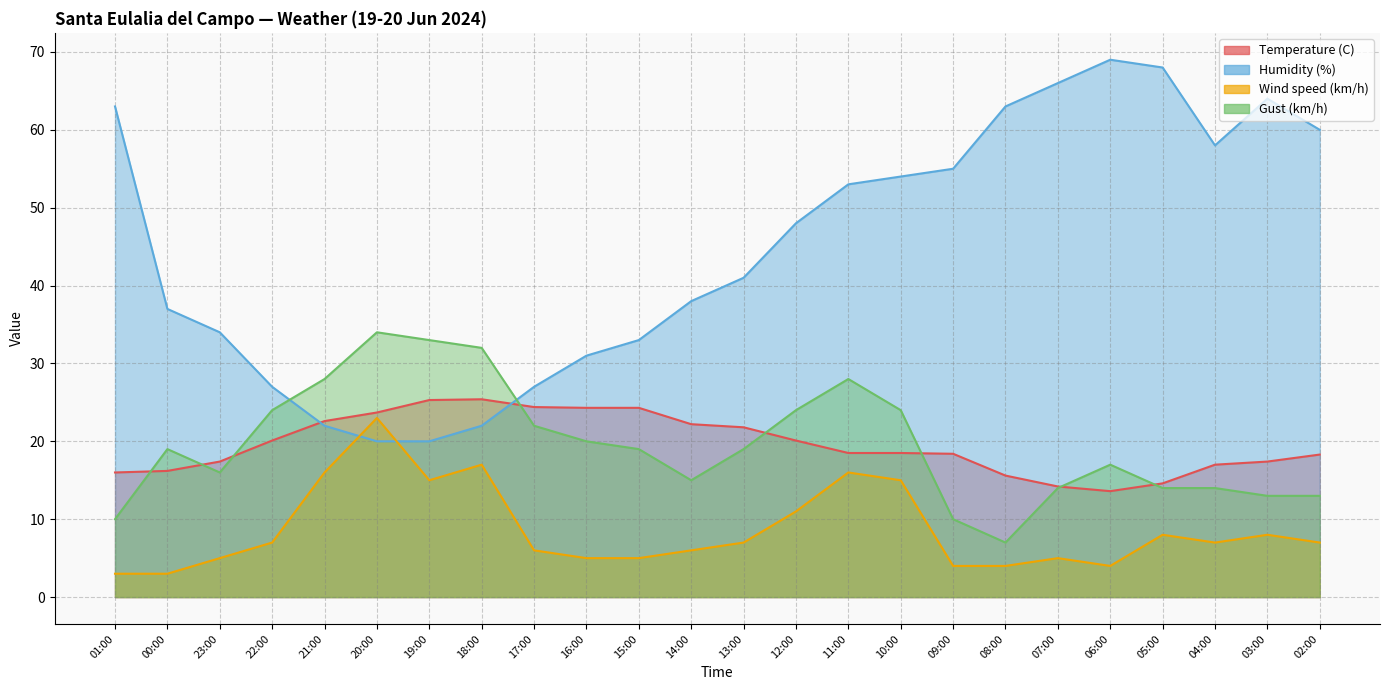

What is the maximum value for Temperature (C)?

25.4